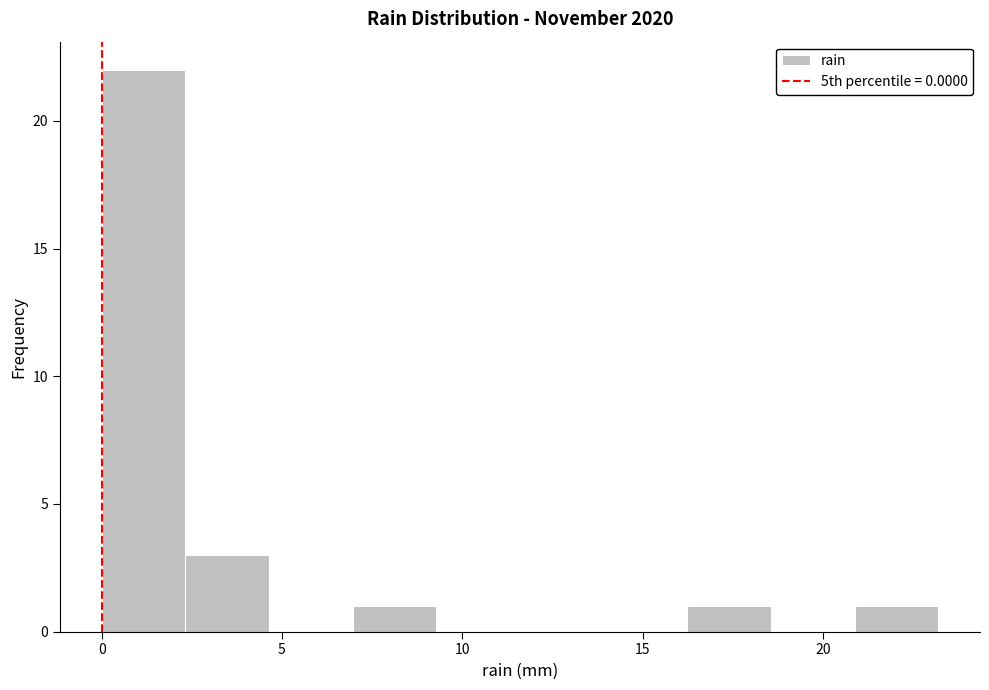

How tall is the bar that spans 16.0 to 18.5 on the x-axis? Neither the bar edges nor the heights are printed on the chart, so give them approximately, as read against the axes.

1